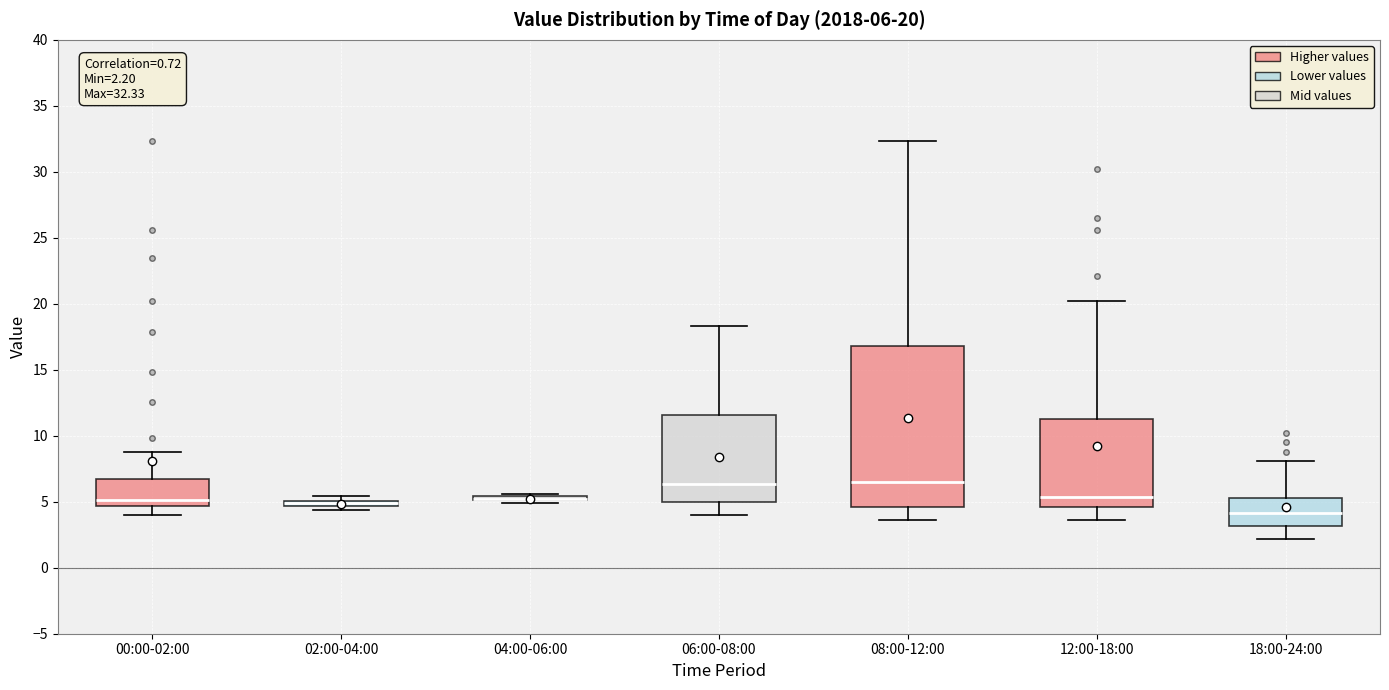

Comparing the boxes themselves (not the whiskers), which one is the tallest?

08:00-12:00